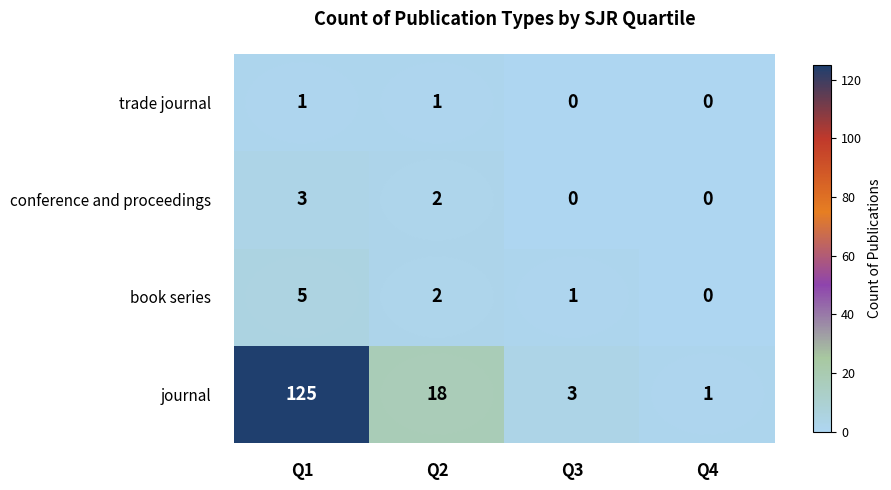

Which series has the widest spread of values?

journal